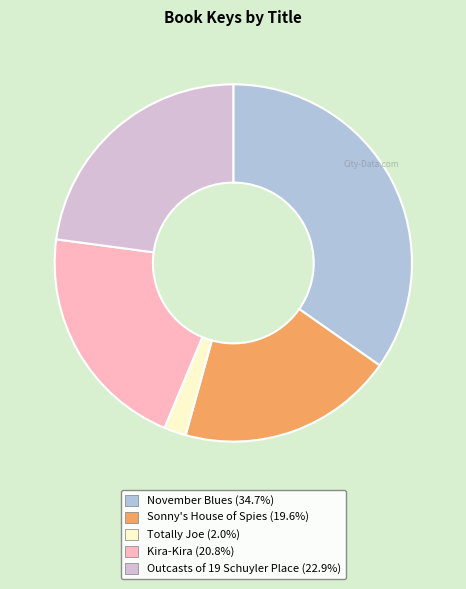

True or false: Sonny's House of Spies accounts for 20% of the total.

True